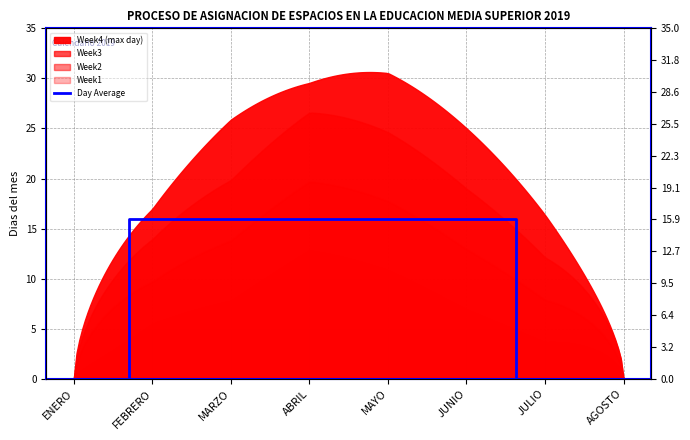

True or false: the data shows 8.7 at ABRIL.

False